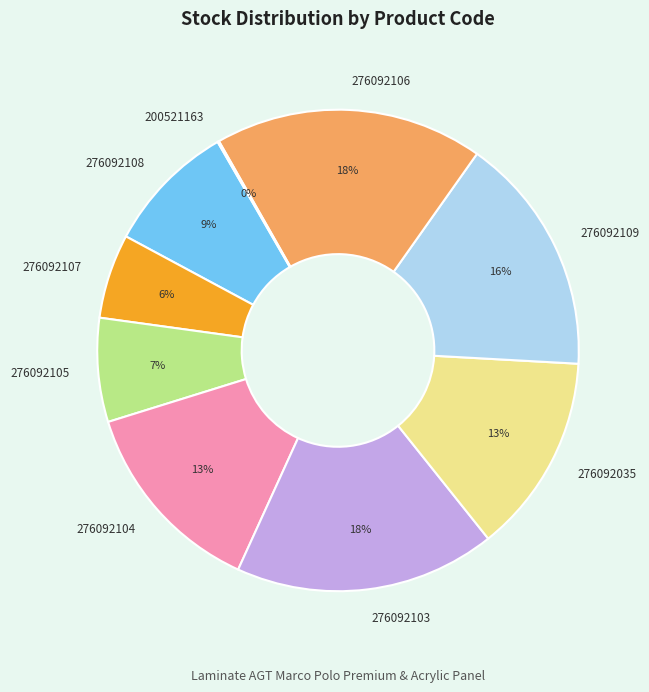

What is the ratio of the value at 276092107 to the value at 276092103?

0.3